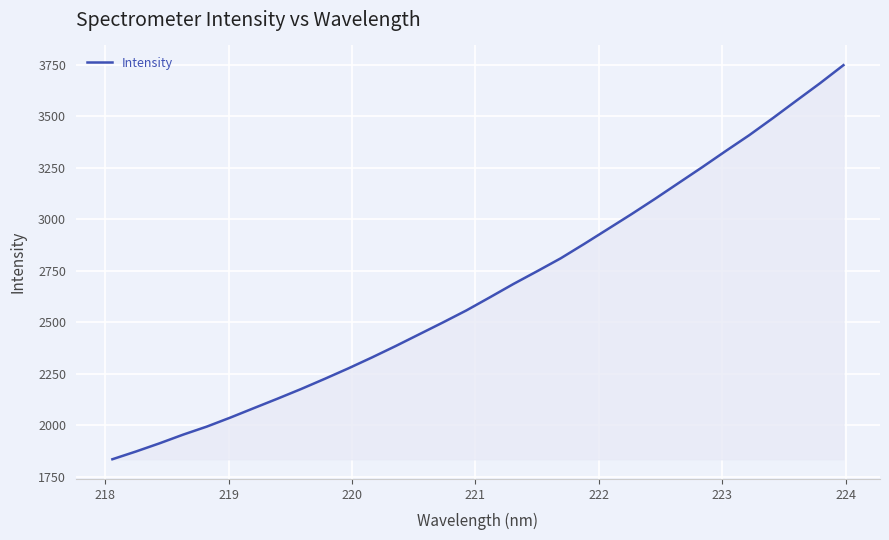

Does the chart have visible grid lines?

Yes